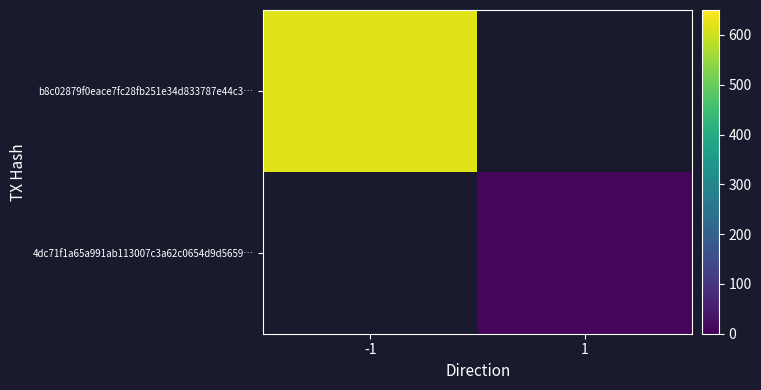

How many values in 4dc71f1a65a991ab113007c3a62c0654d9d5659… are above zero?

1